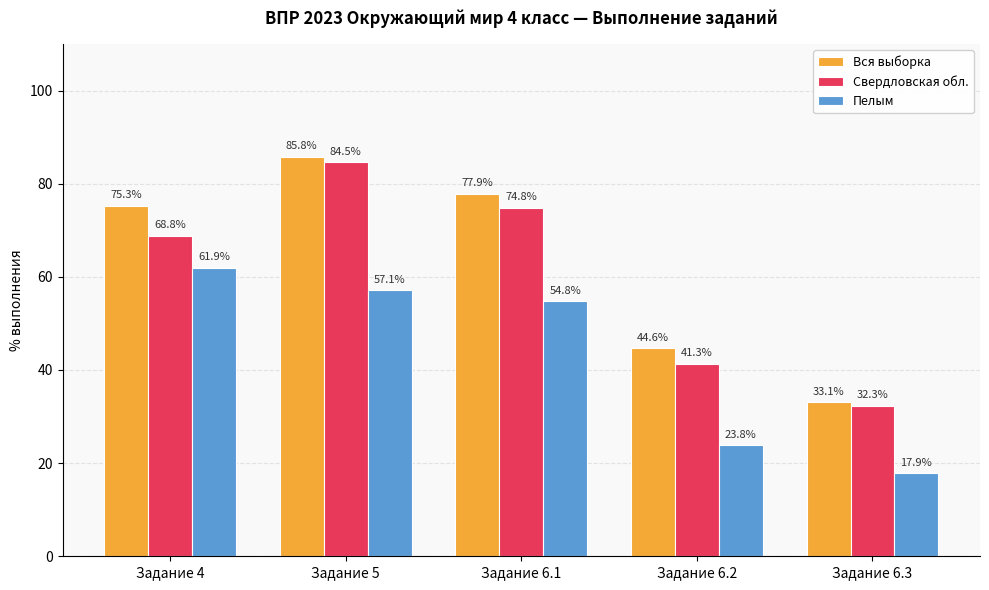

Rank the series by their maximum value, from lowest to highest.

Пелым, Свердловская обл., Вся выборка